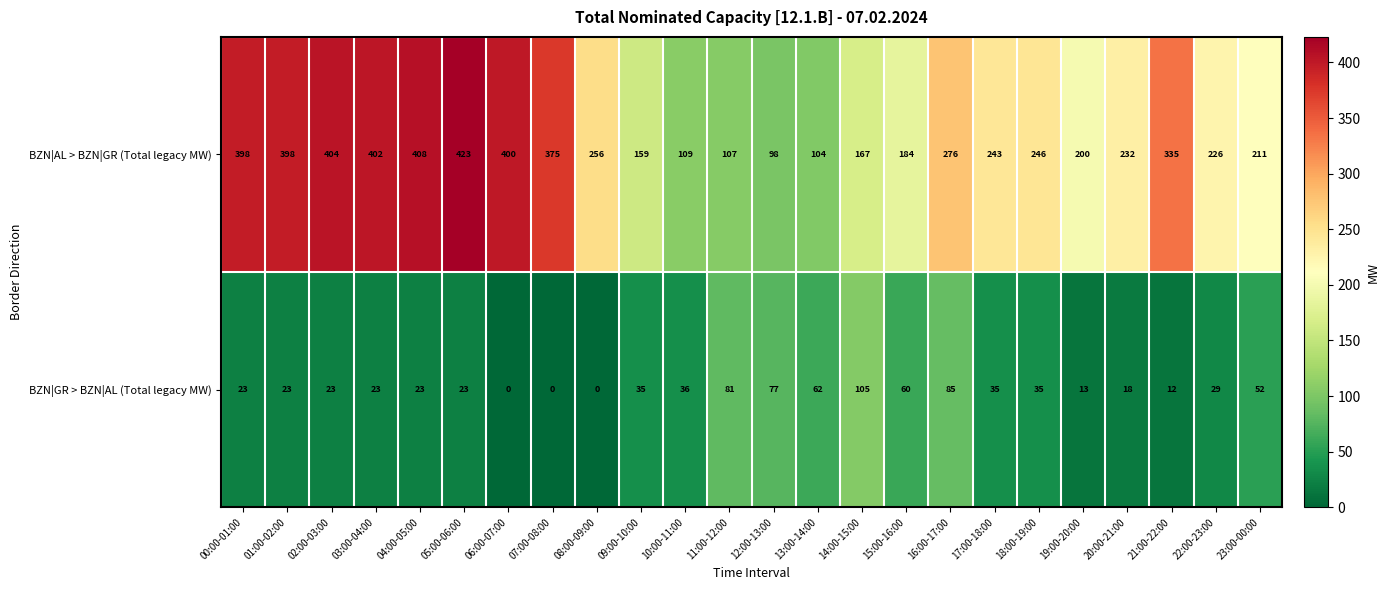

Rank the series by their average value, from lowest to highest.

BZN|GR > BZN|AL (Total legacy MW), BZN|AL > BZN|GR (Total legacy MW)